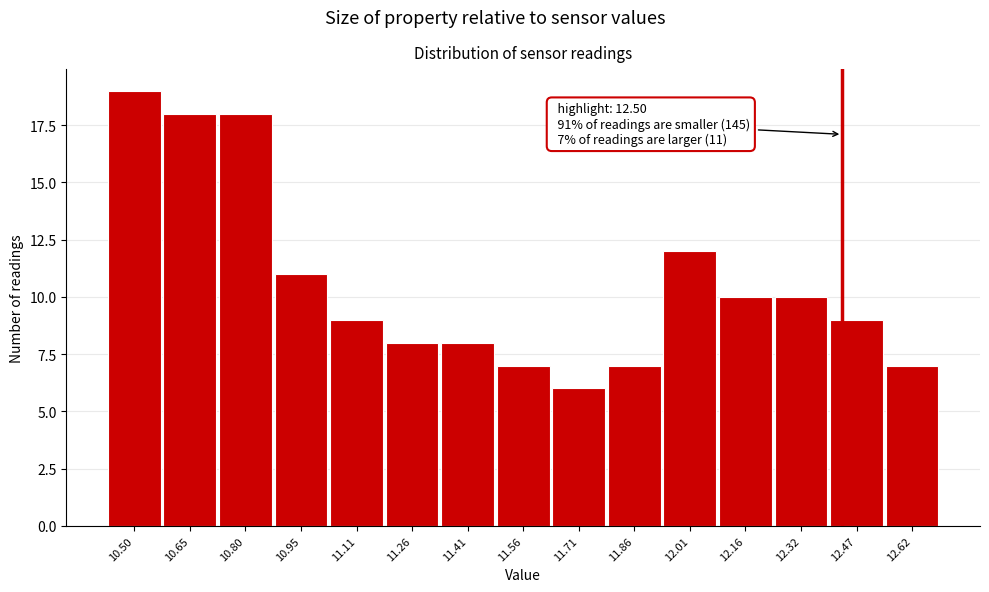

Reading left to right, list all the values displayed in this chart.

10.50=19	10.65=18	10.80=18	10.95=11	11.11=9	11.26=8	11.41=8	11.56=7	11.71=6	11.86=7	12.01=12	12.16=10	12.32=10	12.47=9	12.62=7